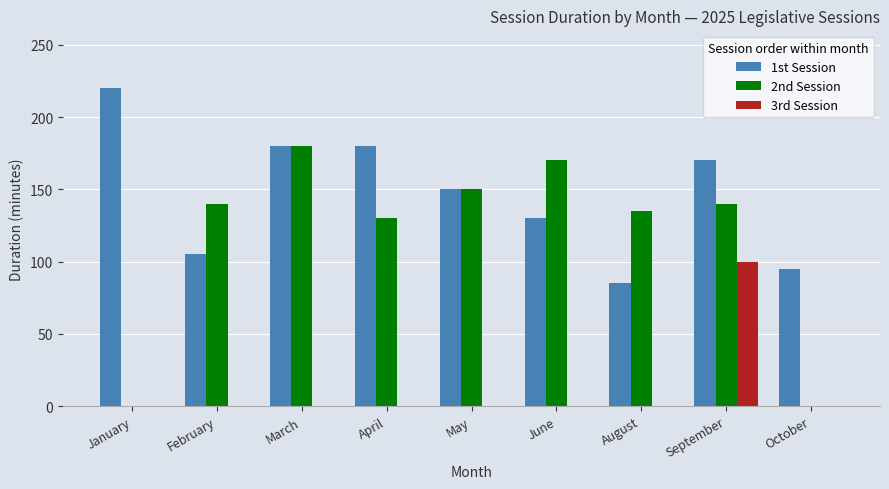

Is the value of 3rd Session at May greater than the value of 1st Session at October?

No